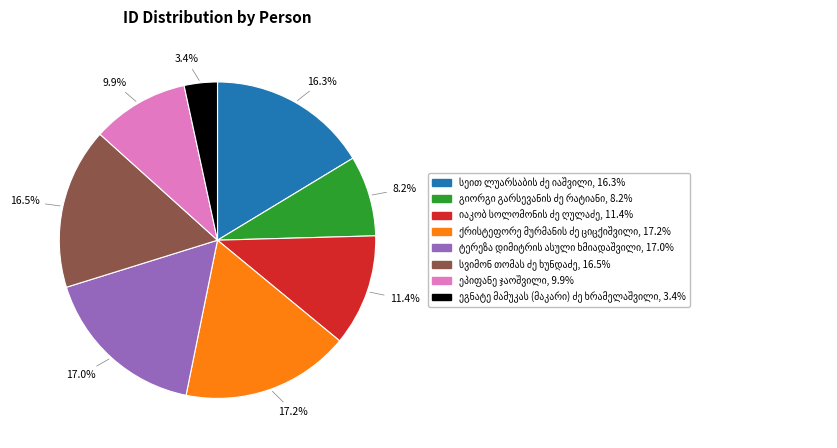

Is there any slice that represents more than half of the pie?

No